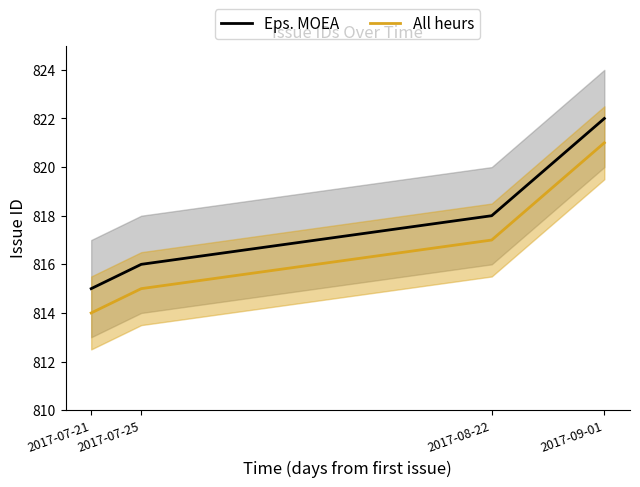

What is the spread (max minus min) of values at 2017-08-22?

1